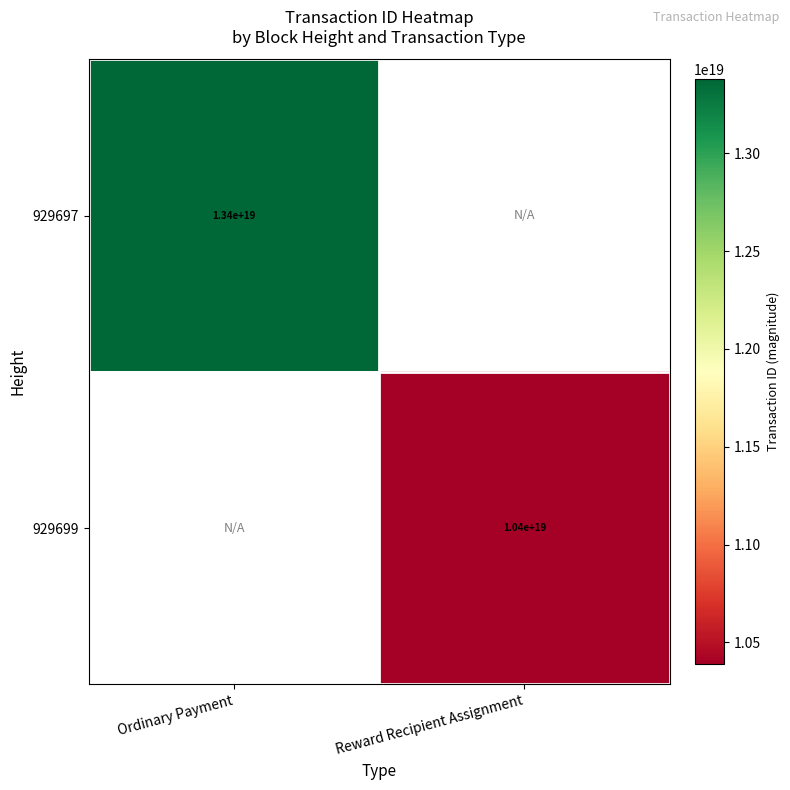

Is the value of 929699 at Reward Recipient Assignment greater than the value of 929697 at Ordinary Payment?

No